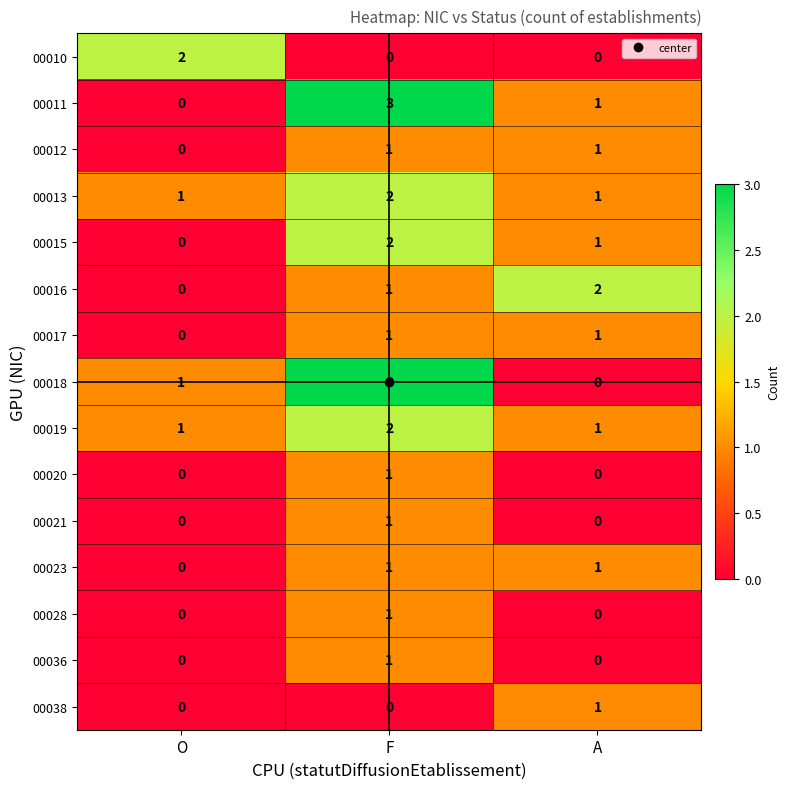

What is the maximum value shown in the chart?

3